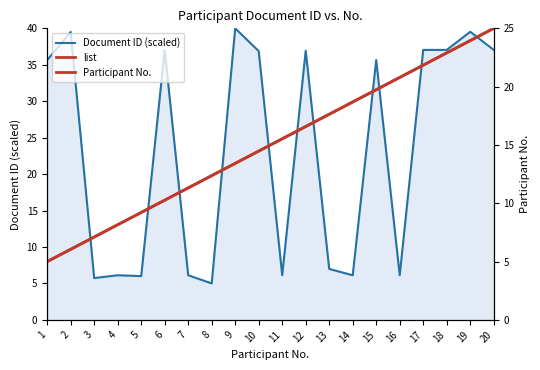

What is the difference between the second highest and second lowest values in the Participant No. series?

17.9